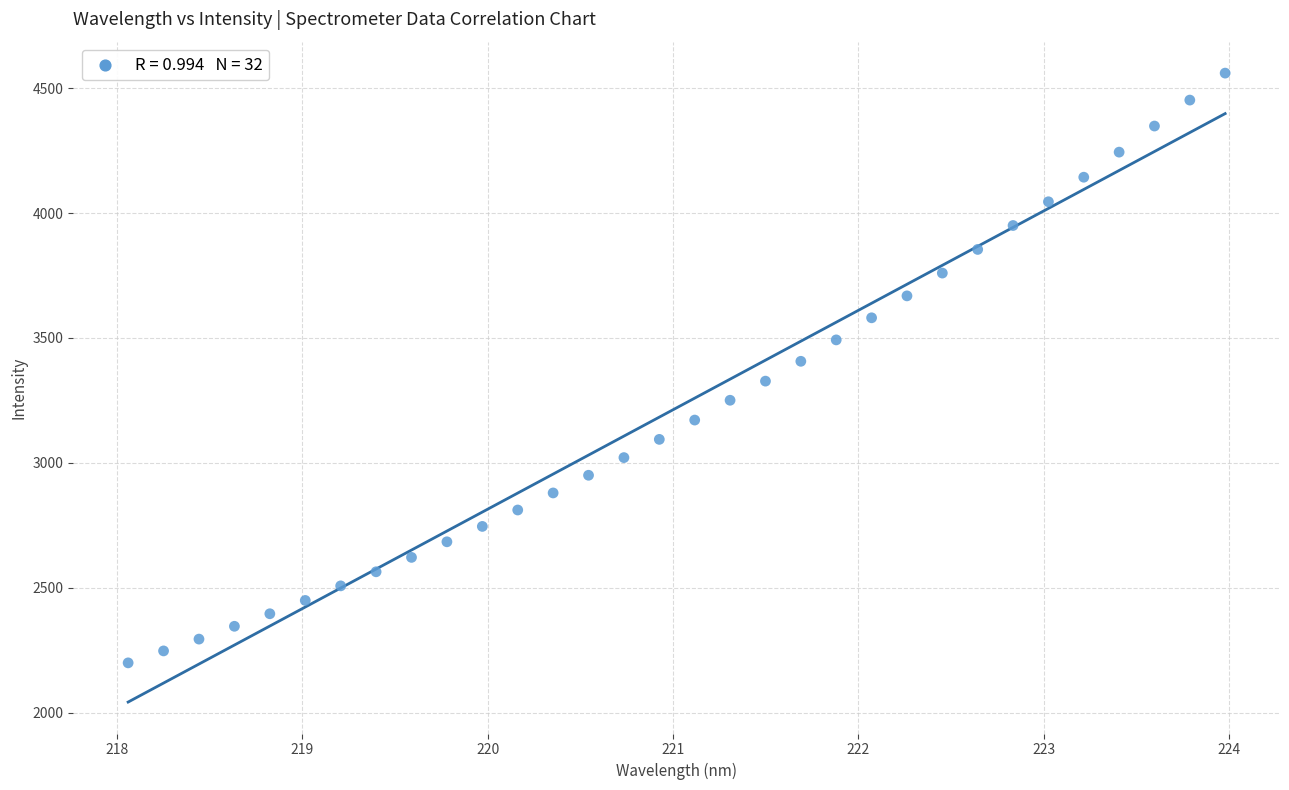

What is the range of Y values (max minus min)?

2362.0